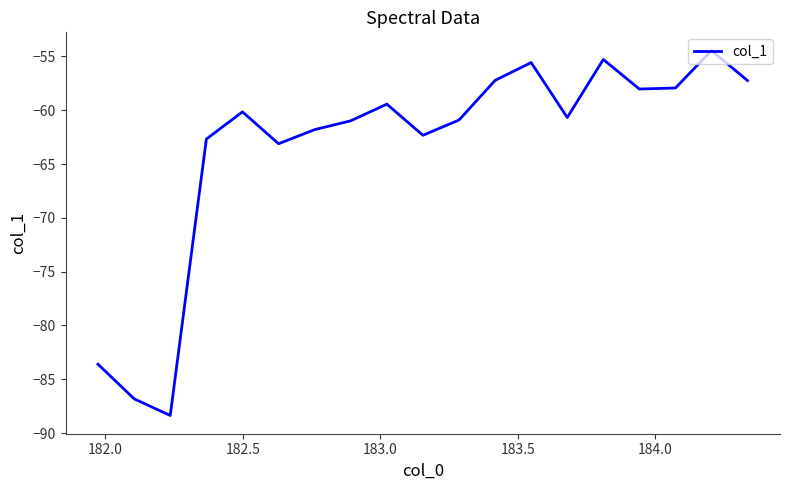

What is the maximum value shown in the chart?

-54.5